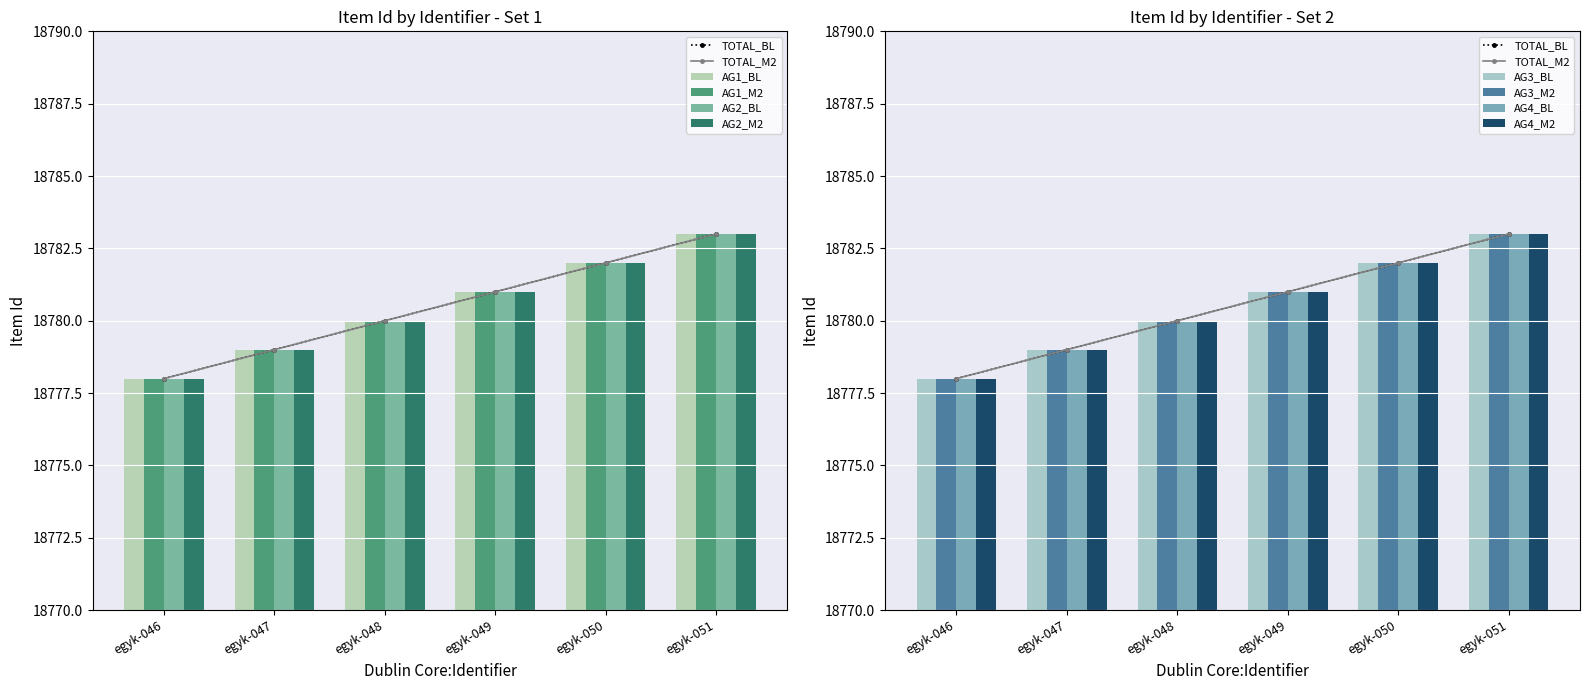

Where is AG1_BL nearest to the value 18780?

egyk-048